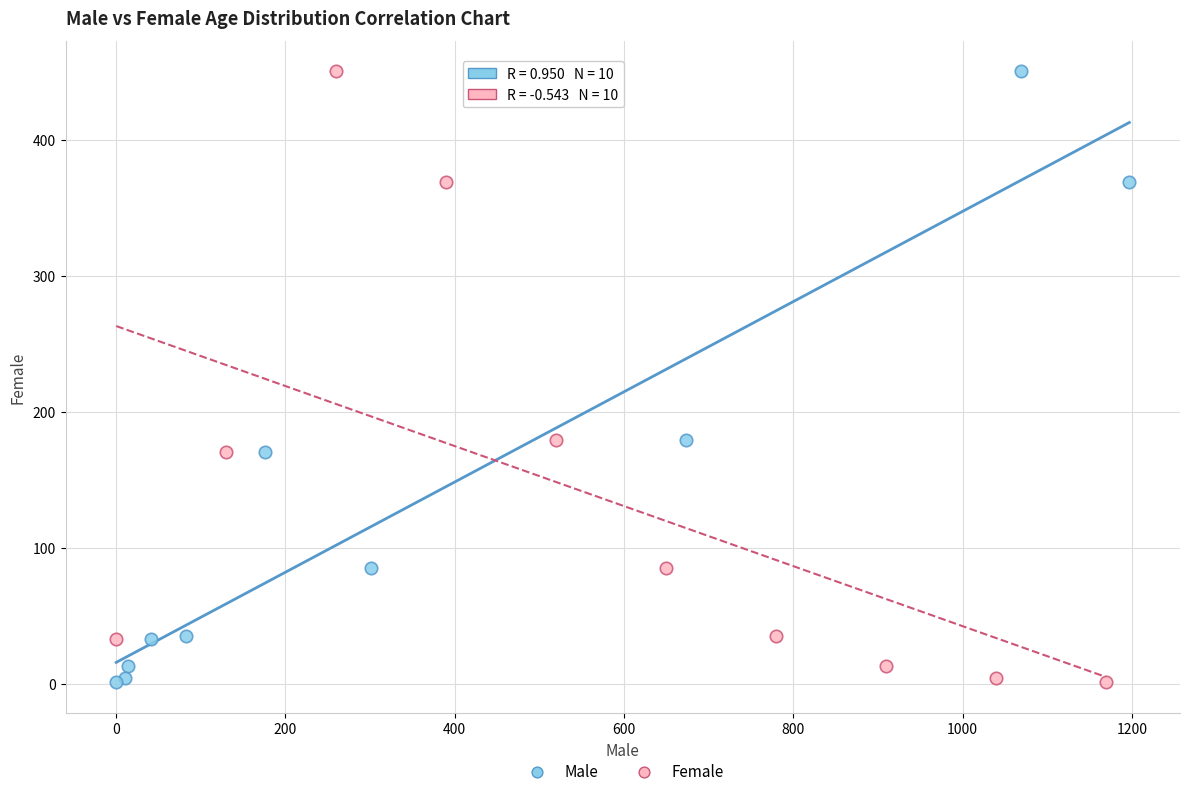

What are all the series names shown in the legend?

Male, Female